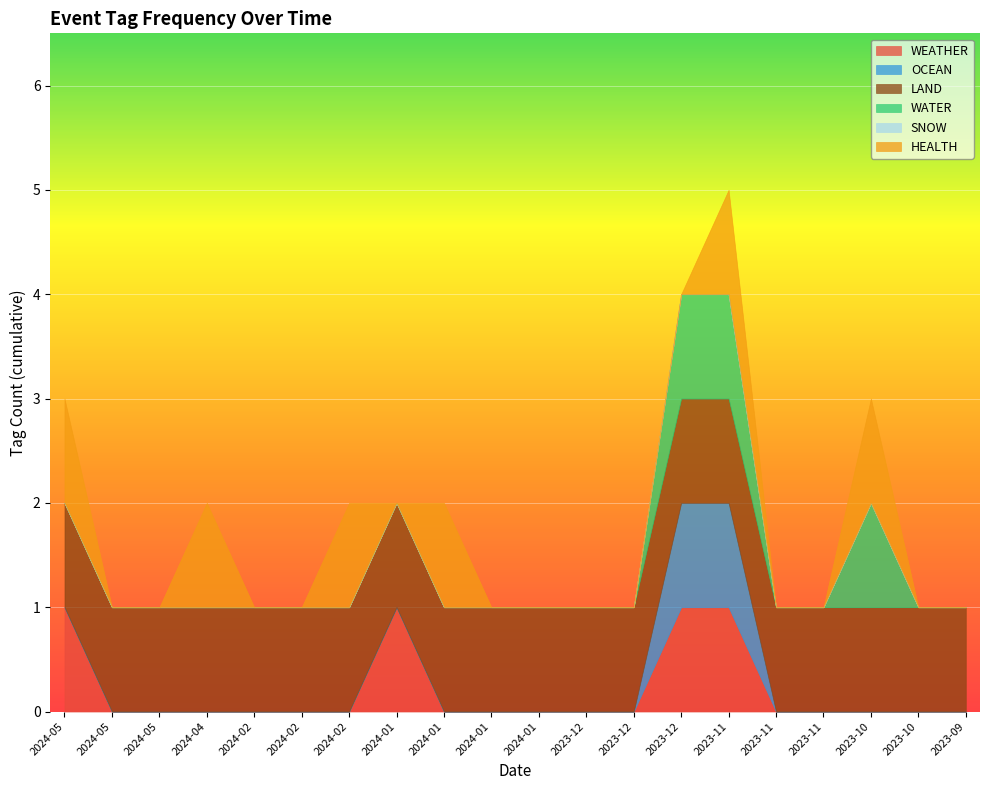

How many distinct data groups are displayed?

6